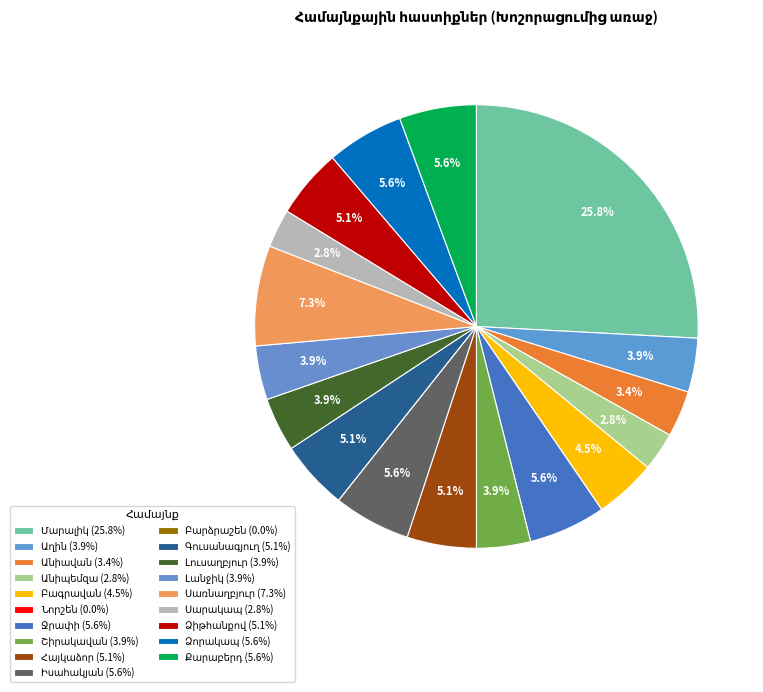

Is Սարակապ the majority of the pie?

No